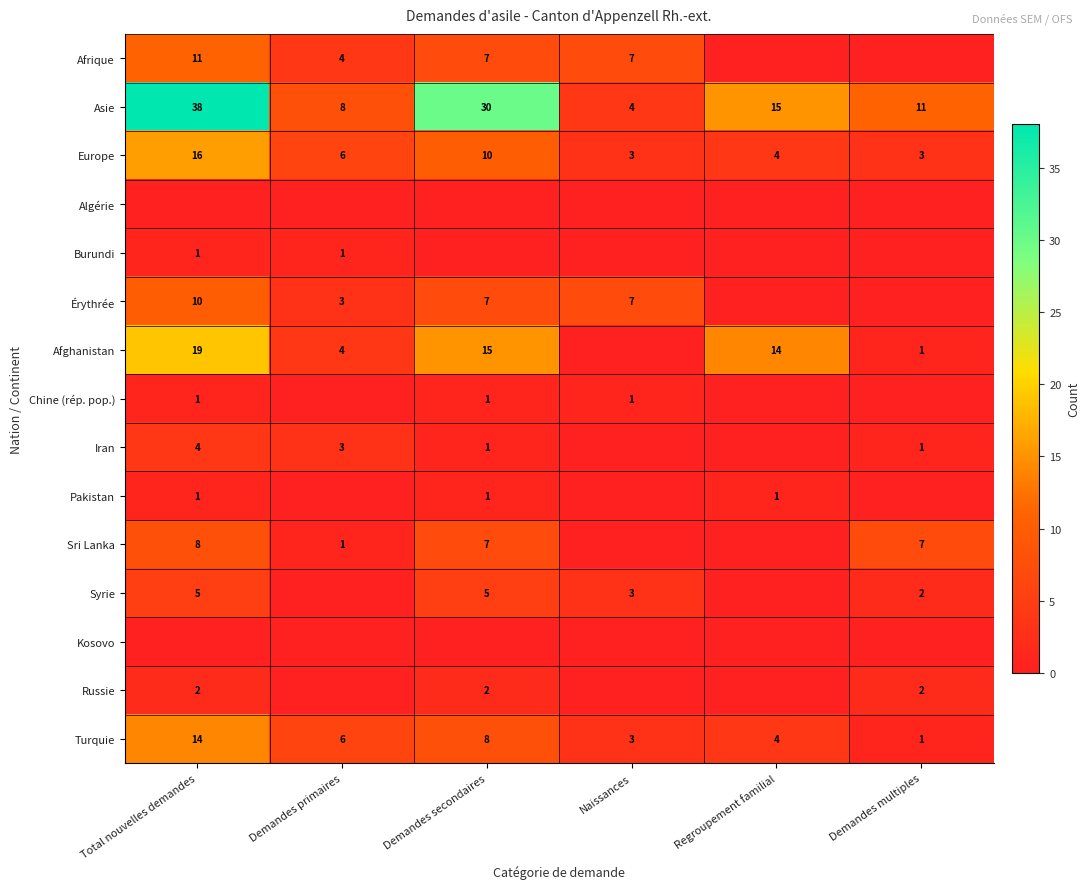

The value of Syrie at Naissances is 5. True or false?

False